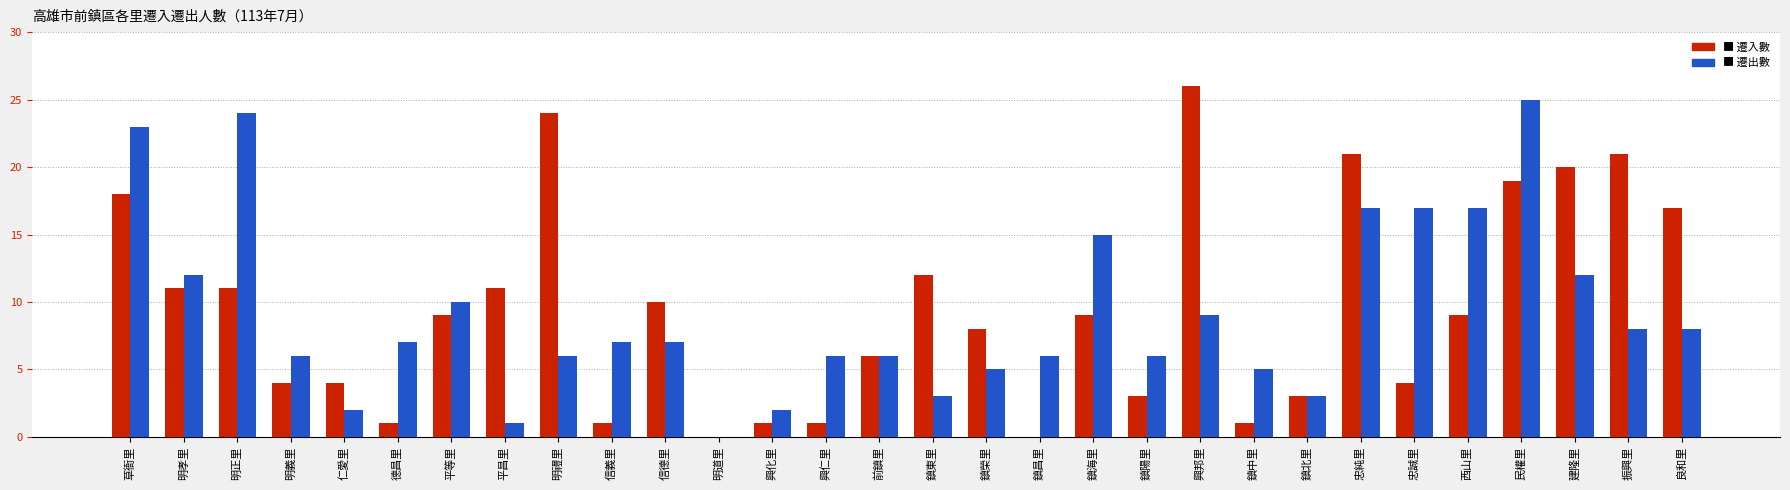

At which category is the sum across all series the highest?

民權里